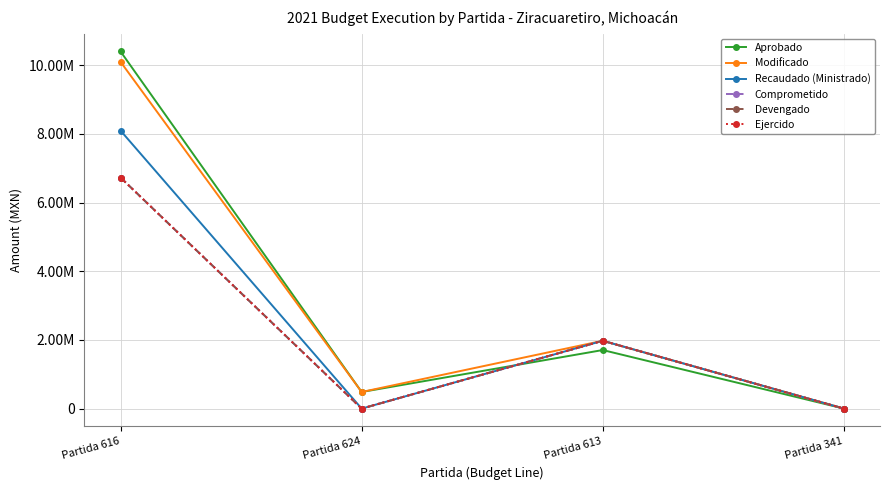

Which series changed the most between Partida 616 and Partida 624?

Aprobado